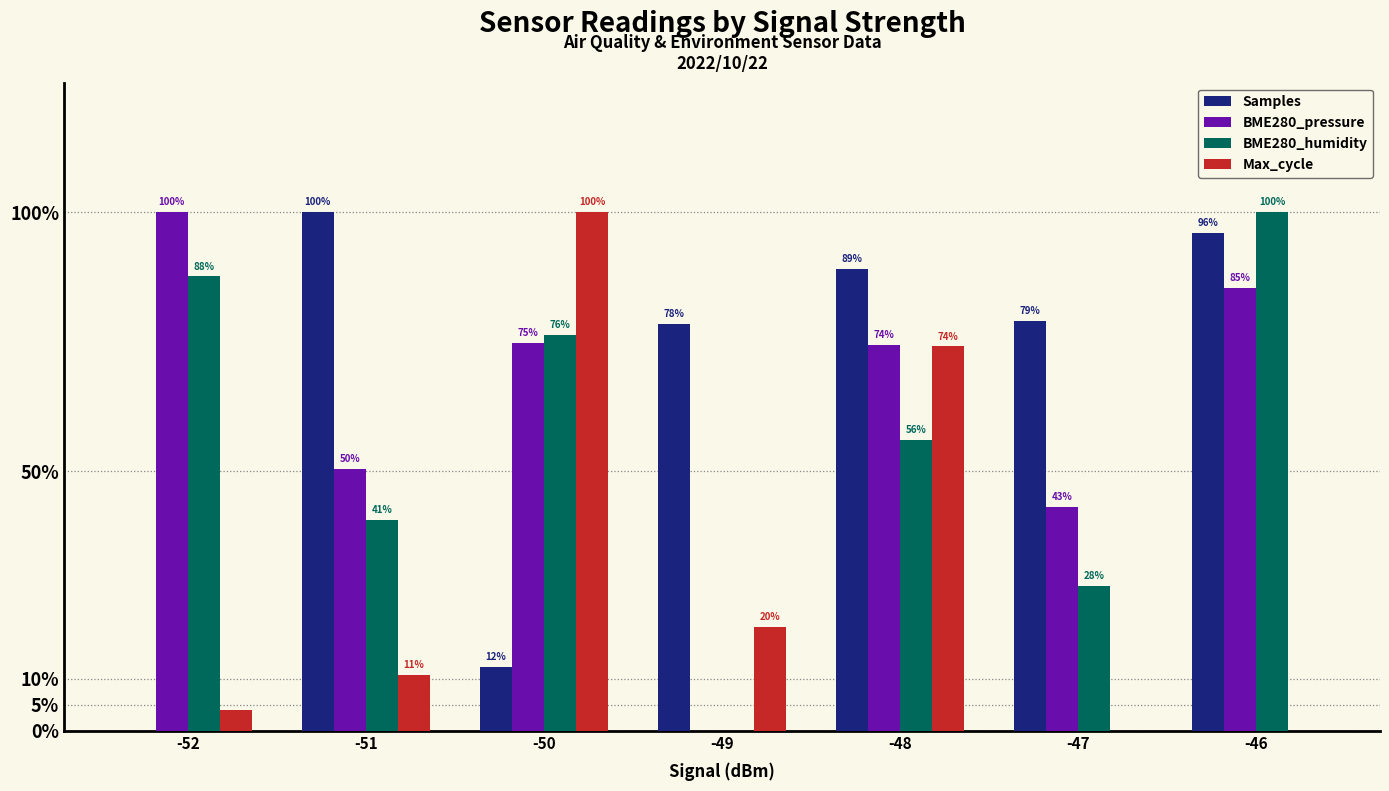

At how many categories does at least one series exceed 0?

7